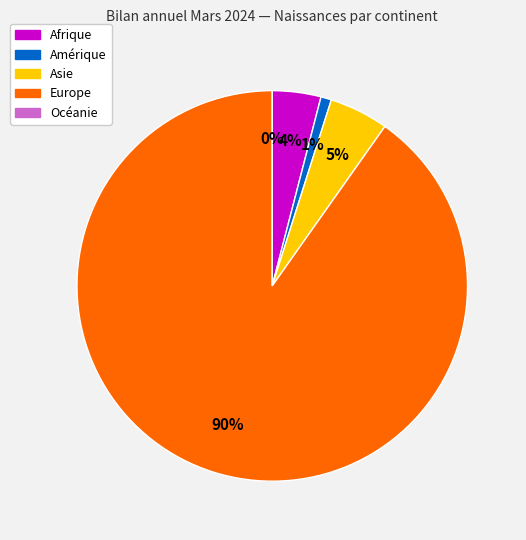

Is Etats tiers the majority of the pie?

No